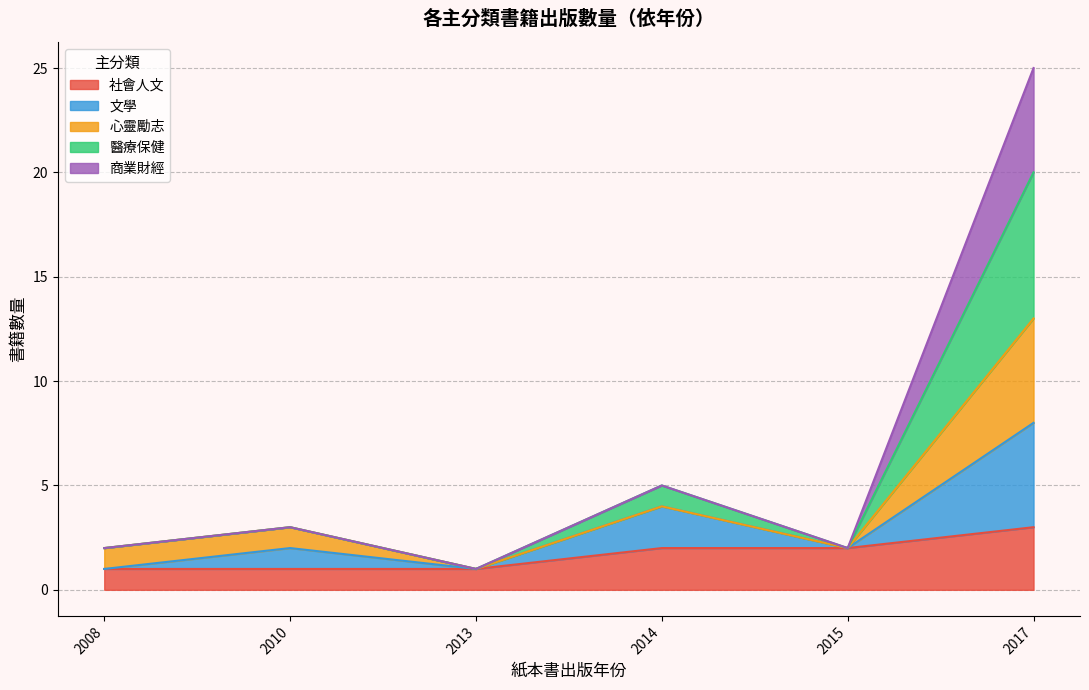

Which series has the largest total across all categories?

社會人文